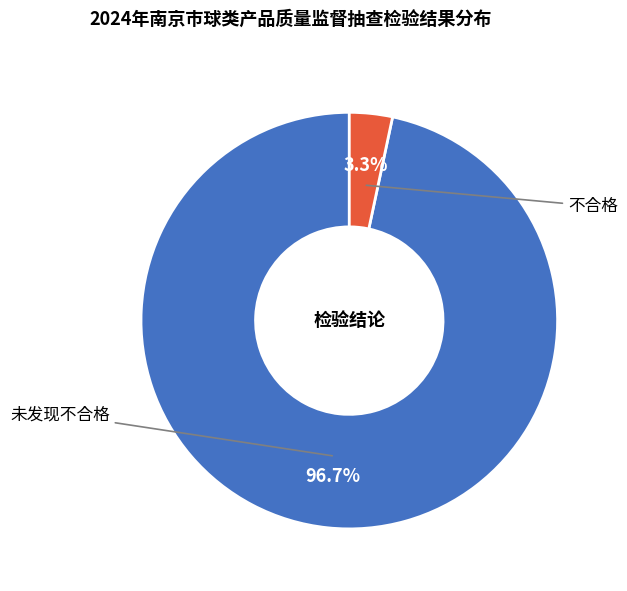

How many slices are in this pie chart?

2